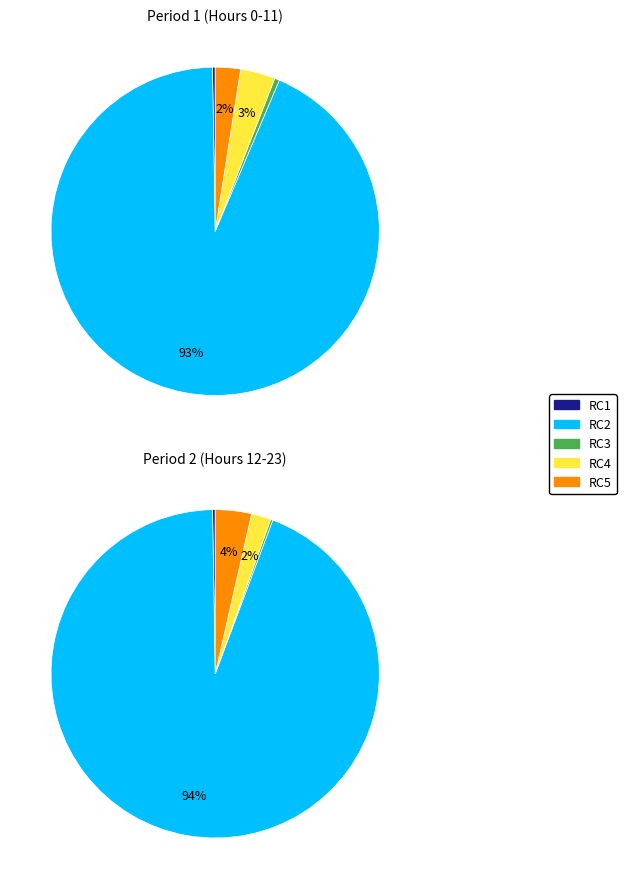

True or false: 17 accounts for 13% of the total.

False